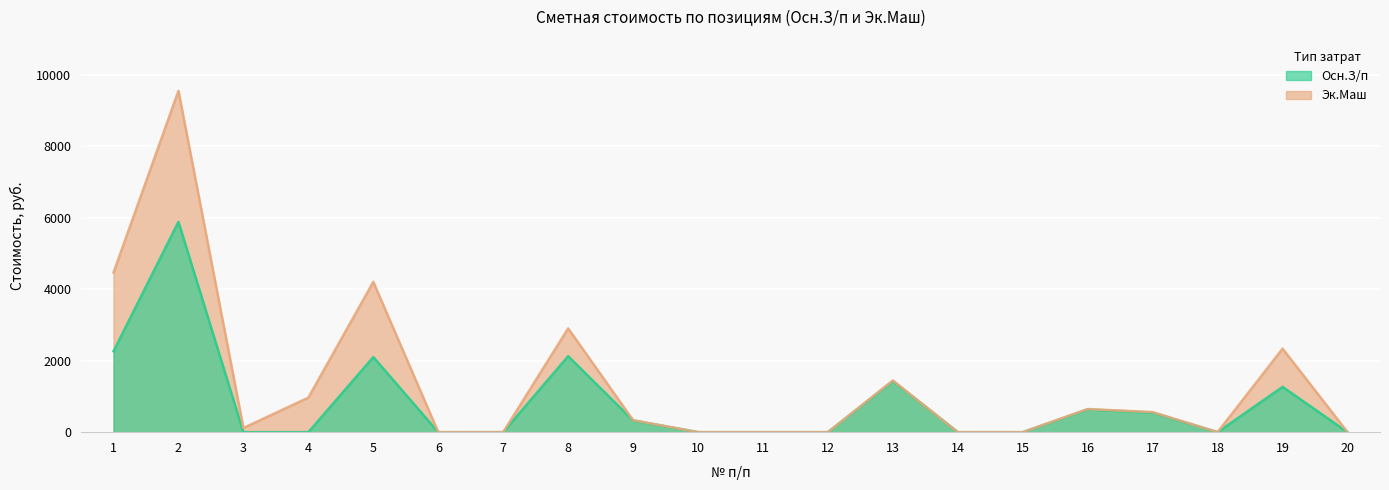

What is the difference between the maximum and second lowest values?

5886